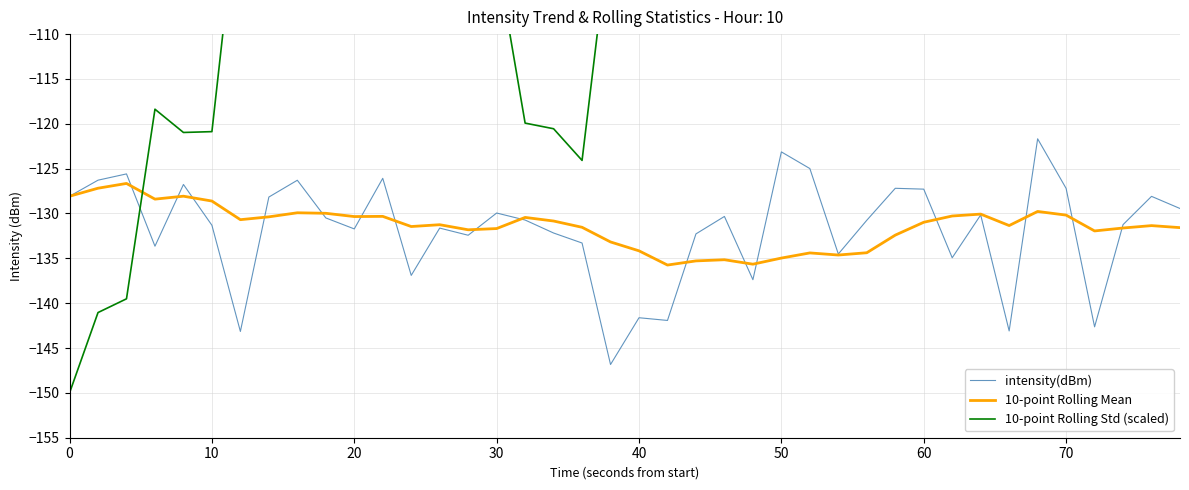

Is it true that intensity(dBm) equals -39.5 at 60?

False